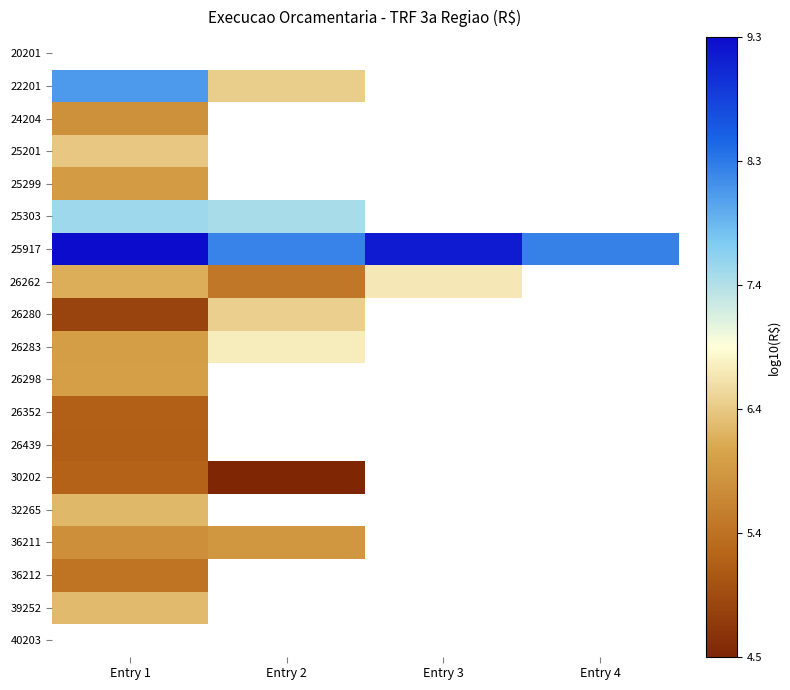

Which label corresponds to the smallest value in the chart?

Entry 2